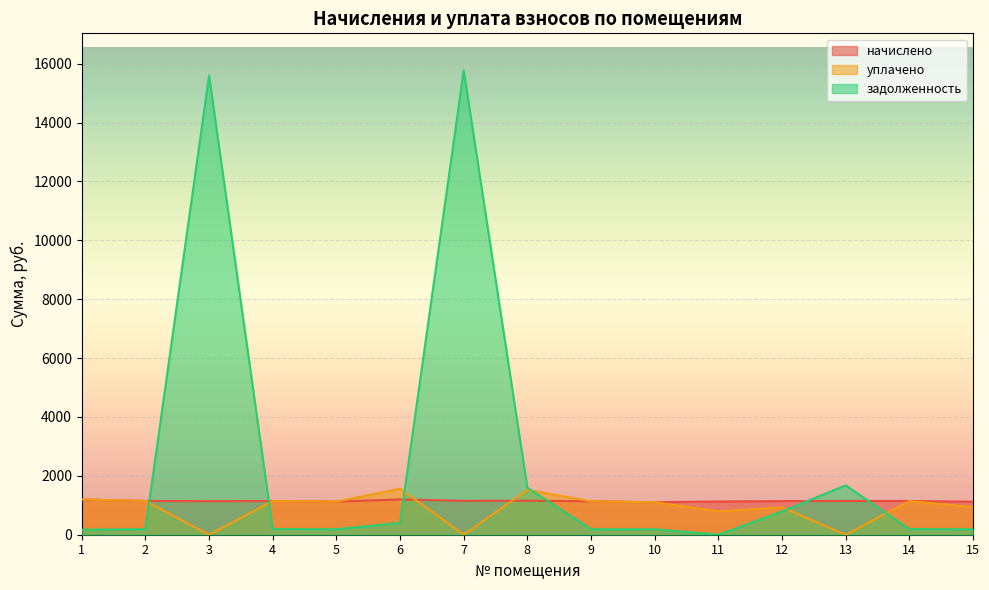

How many values in the задолженность series exceed 190?

9